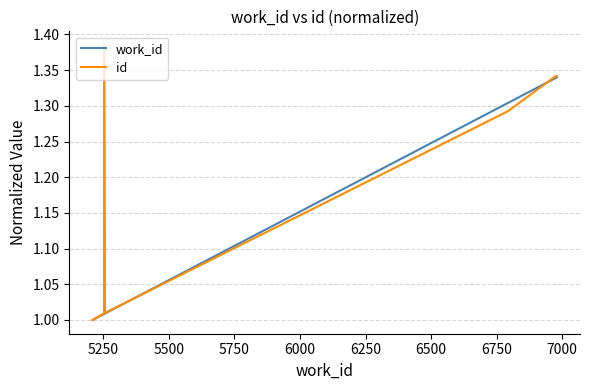

Which has a higher value, 6250 or 6500?

6500